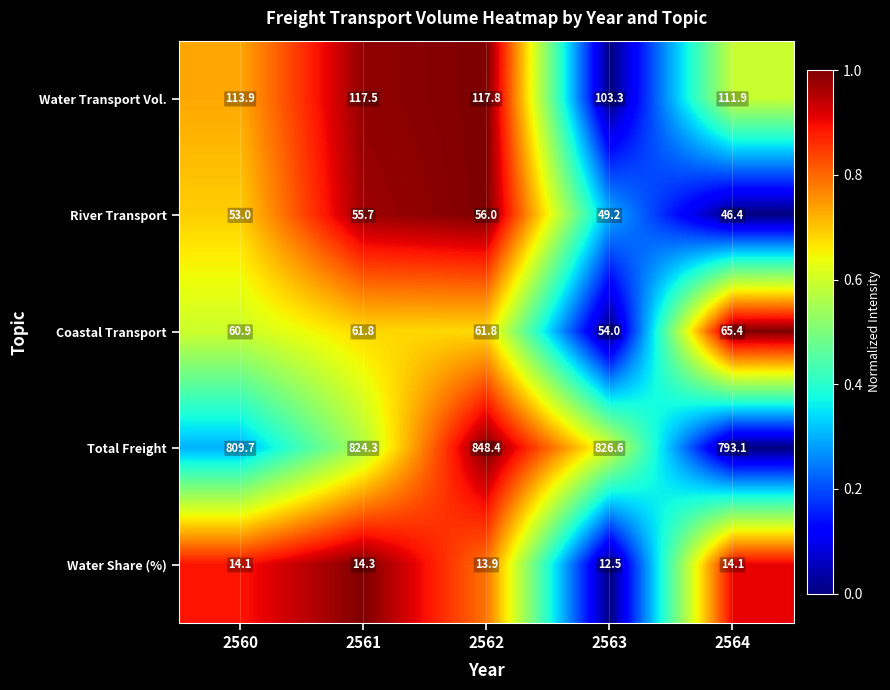

Rank the series by their maximum value, from highest to lowest.

Total Freight, Water Transport Vol., Coastal Transport, River Transport, Water Share (%)